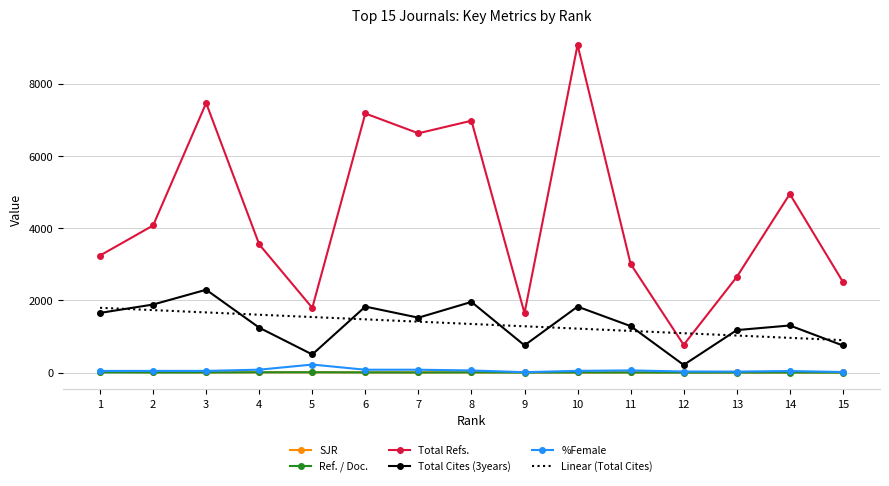

The Ref. / Doc. series shows 1.8 at 12. True or false?

True